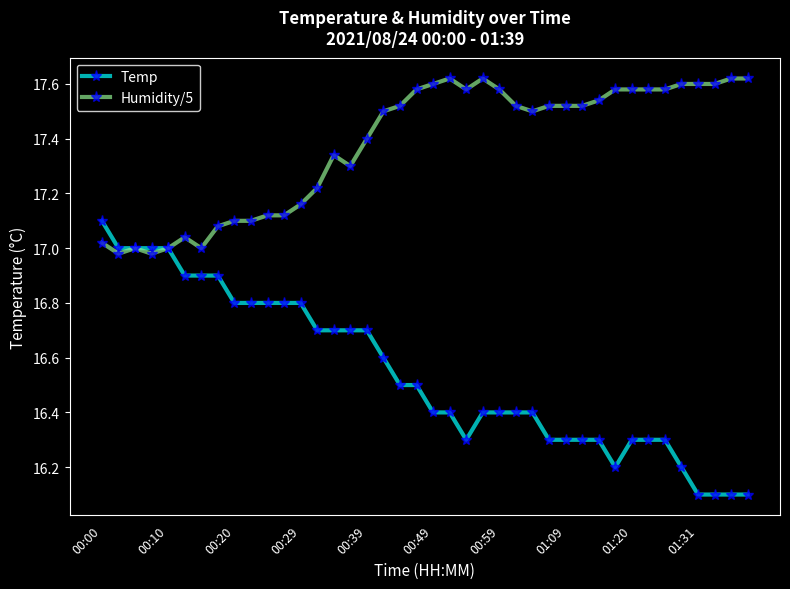

What is the minimum value shown in the chart?

16.1